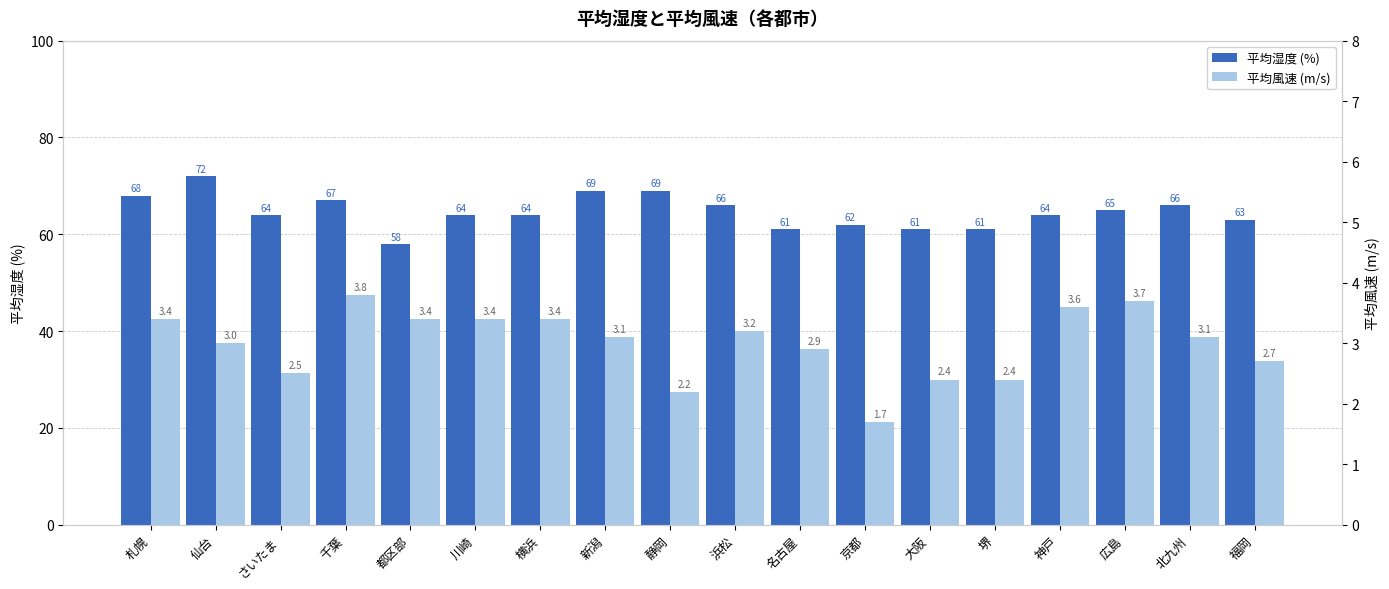

At which label does 平均湿度 (%) first exceed 64?

札幌